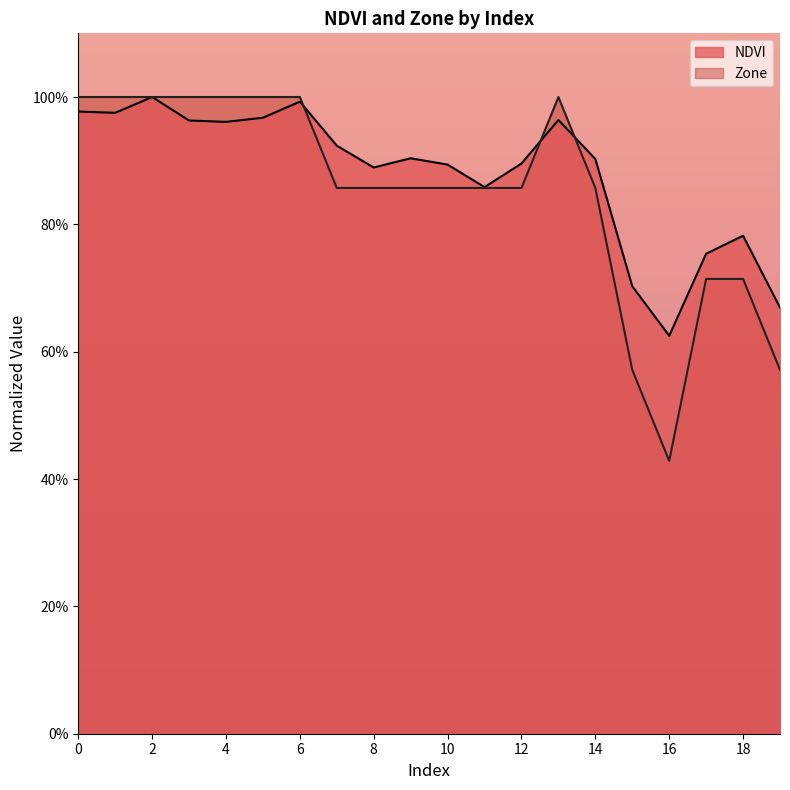

True or false: NDVI and Zone cross at least once.

True